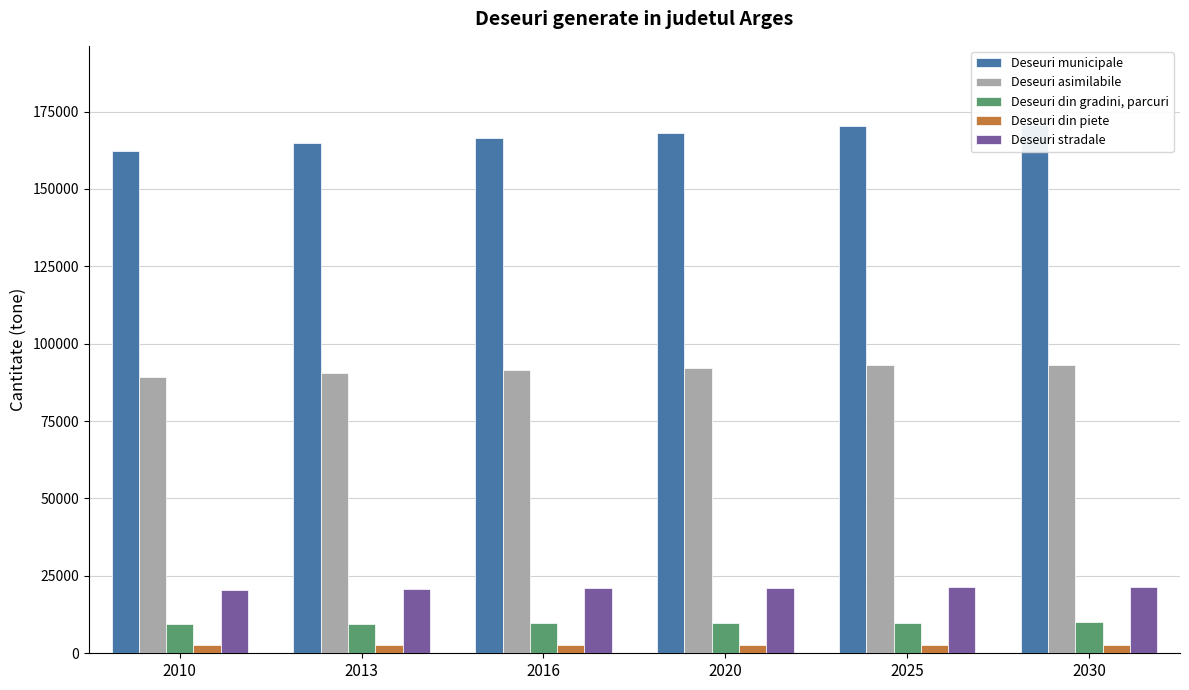

How many data points in Deseuri asimilabile are less than 92238?

3